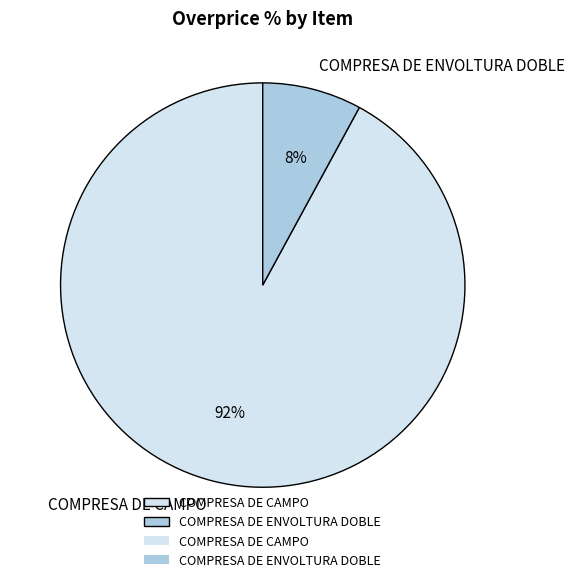

How many slices are in this pie chart?

2